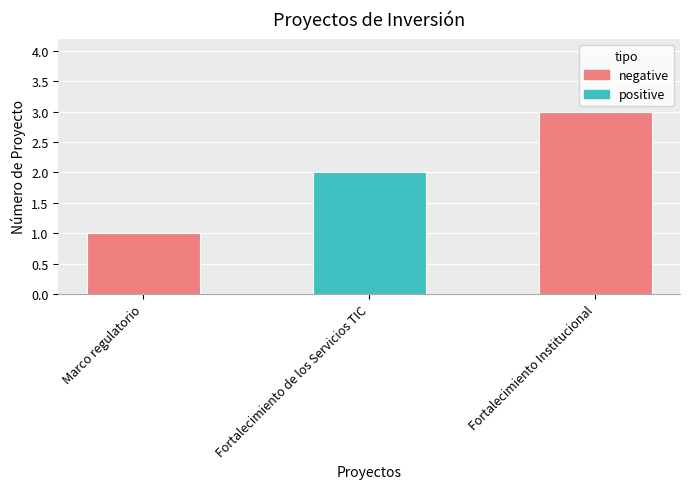

List the labels in order of value, largest first.

Fortalecimiento Institucional, Fortalecimiento de los Servicios TIC, Marco regulatorio